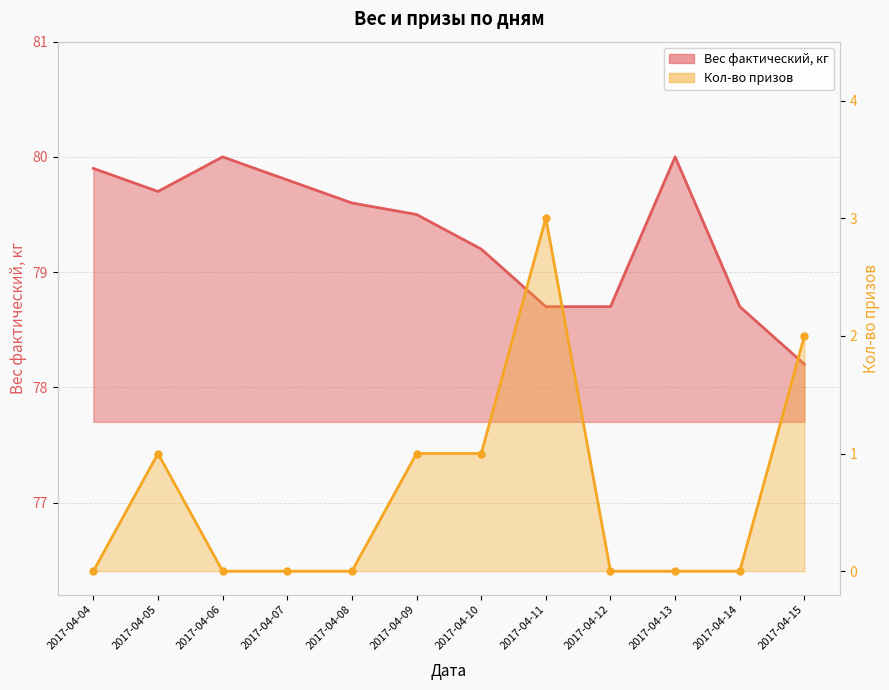

Reading right to left, what are all the values shown in this chart?

Вес фактический, кг: 2017-04-15=78.2	2017-04-14=78.7	2017-04-13=80.0	2017-04-12=78.7	2017-04-11=78.7	2017-04-10=79.2	2017-04-09=79.5	2017-04-08=79.6	2017-04-07=79.8	2017-04-06=80.0	2017-04-05=79.7	2017-04-04=79.9
Кол-во призов: 2017-04-15=2.0	2017-04-14=0.0	2017-04-13=0.0	2017-04-12=0.0	2017-04-11=3.0	2017-04-10=1.0	2017-04-09=1.0	2017-04-08=0.0	2017-04-07=0.0	2017-04-06=0.0	2017-04-05=1.0	2017-04-04=0.0